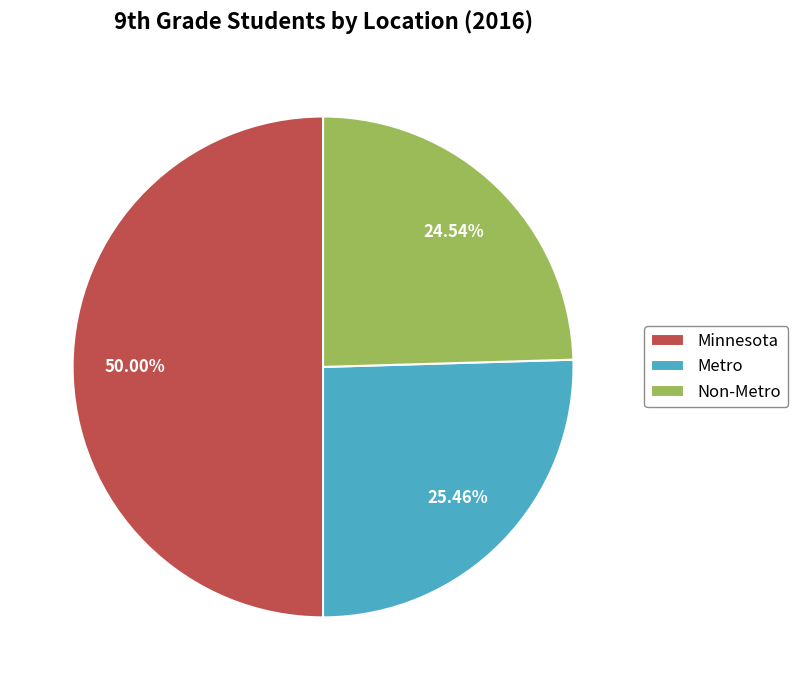

Which category has the biggest portion of the pie?

Minnesota